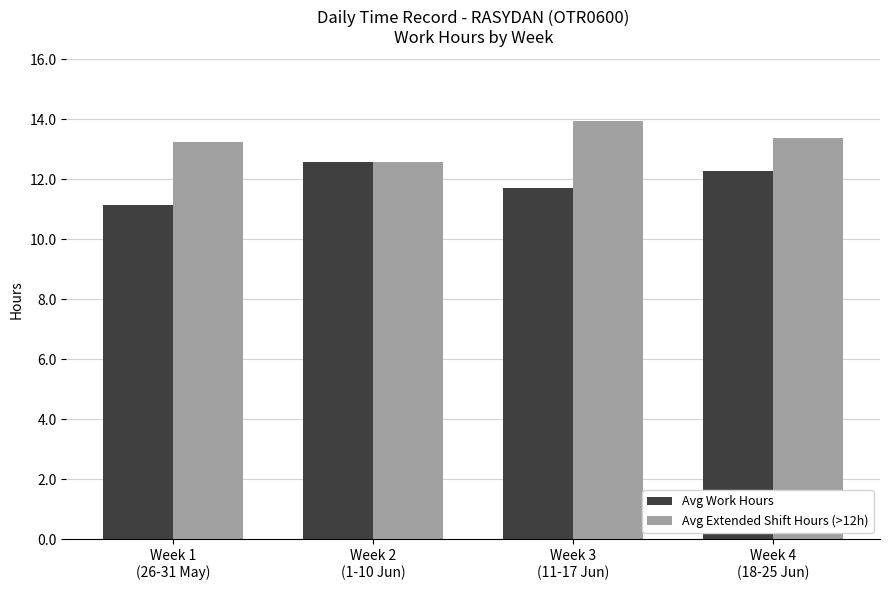

What is the sum of all Avg Extended Shift Hours (>12h) values?

53.2